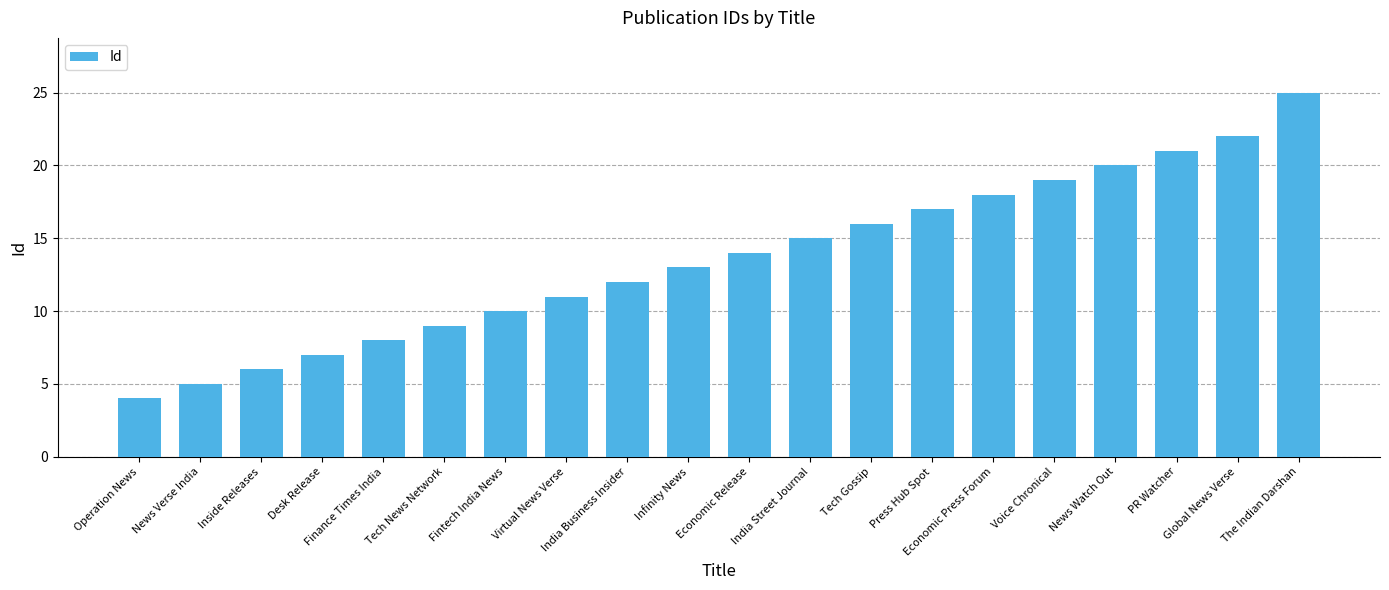

Rank the categories by value from highest to lowest.

The Indian Darshan, Global News Verse, PR Watcher, News Watch Out, Voice Chronical, Economic Press Forum, Press Hub Spot, Tech Gossip, India Street Journal, Economic Release, Infinity News, India Business Insider, Virtual News Verse, Fintech India News, Tech News Network, Finance Times India, Desk Release, Inside Releases, News Verse India, Operation News